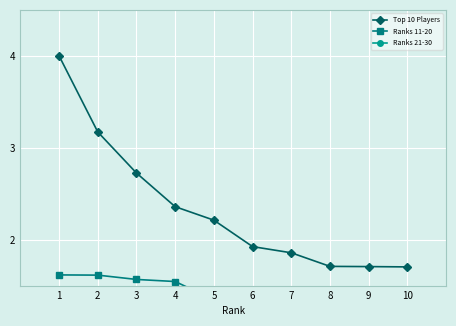

Is it true that Ranks 21-30 equals 0.9 at 7?

True